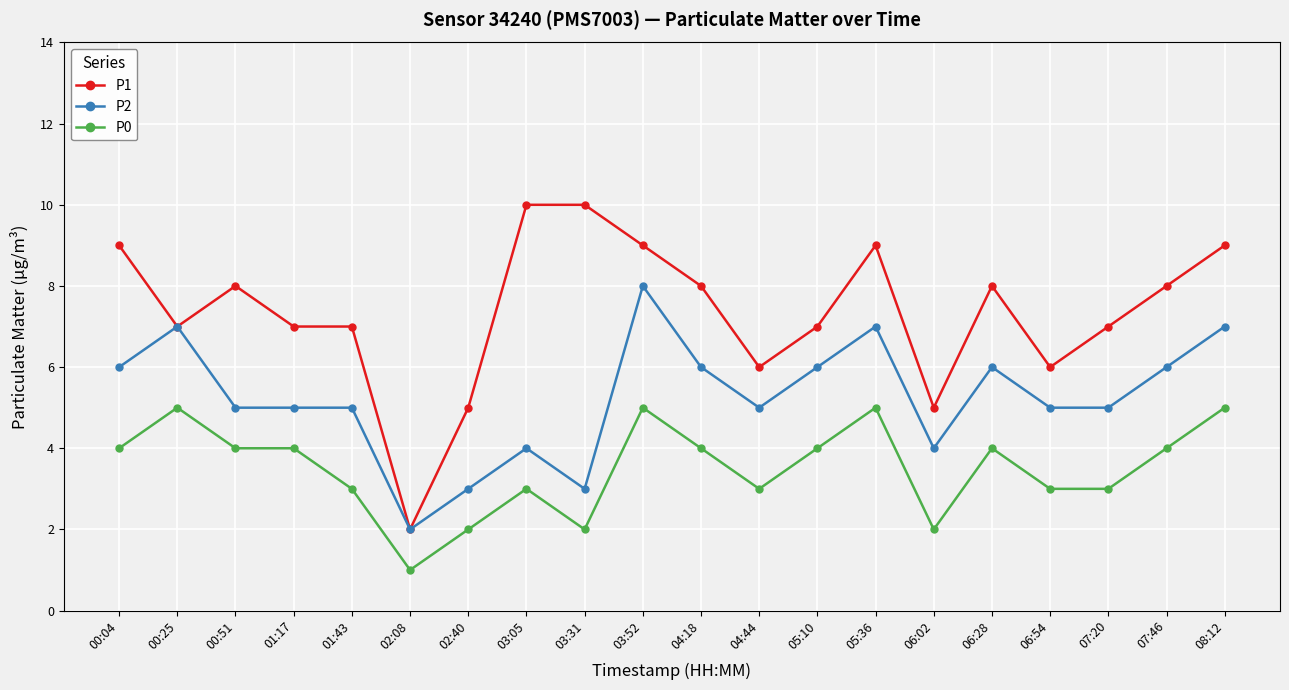

What is the difference between the P1 values at 00:51 and 00:04?

1